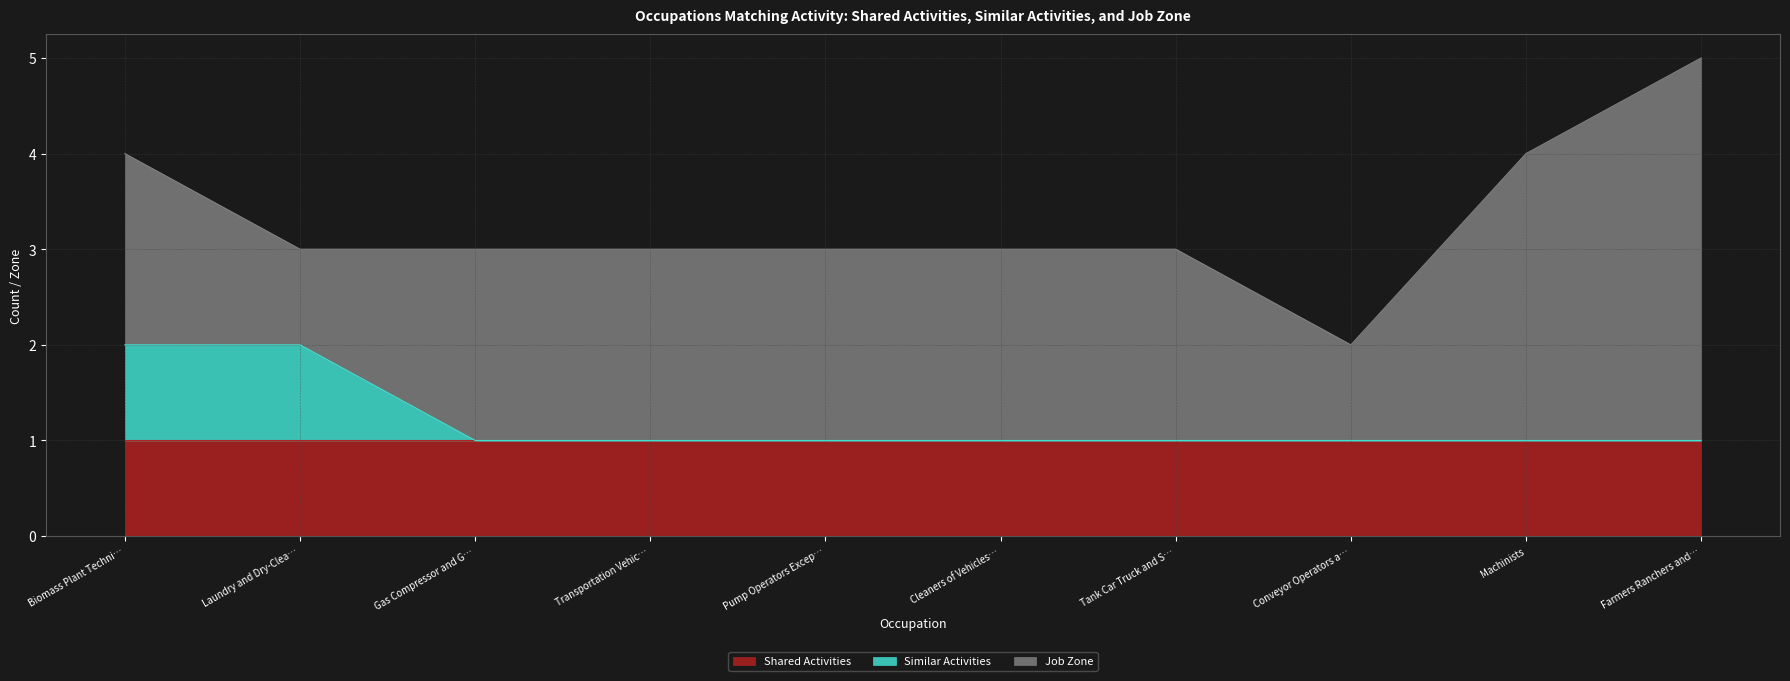

Does the chart display data point markers on the line(s)?

No